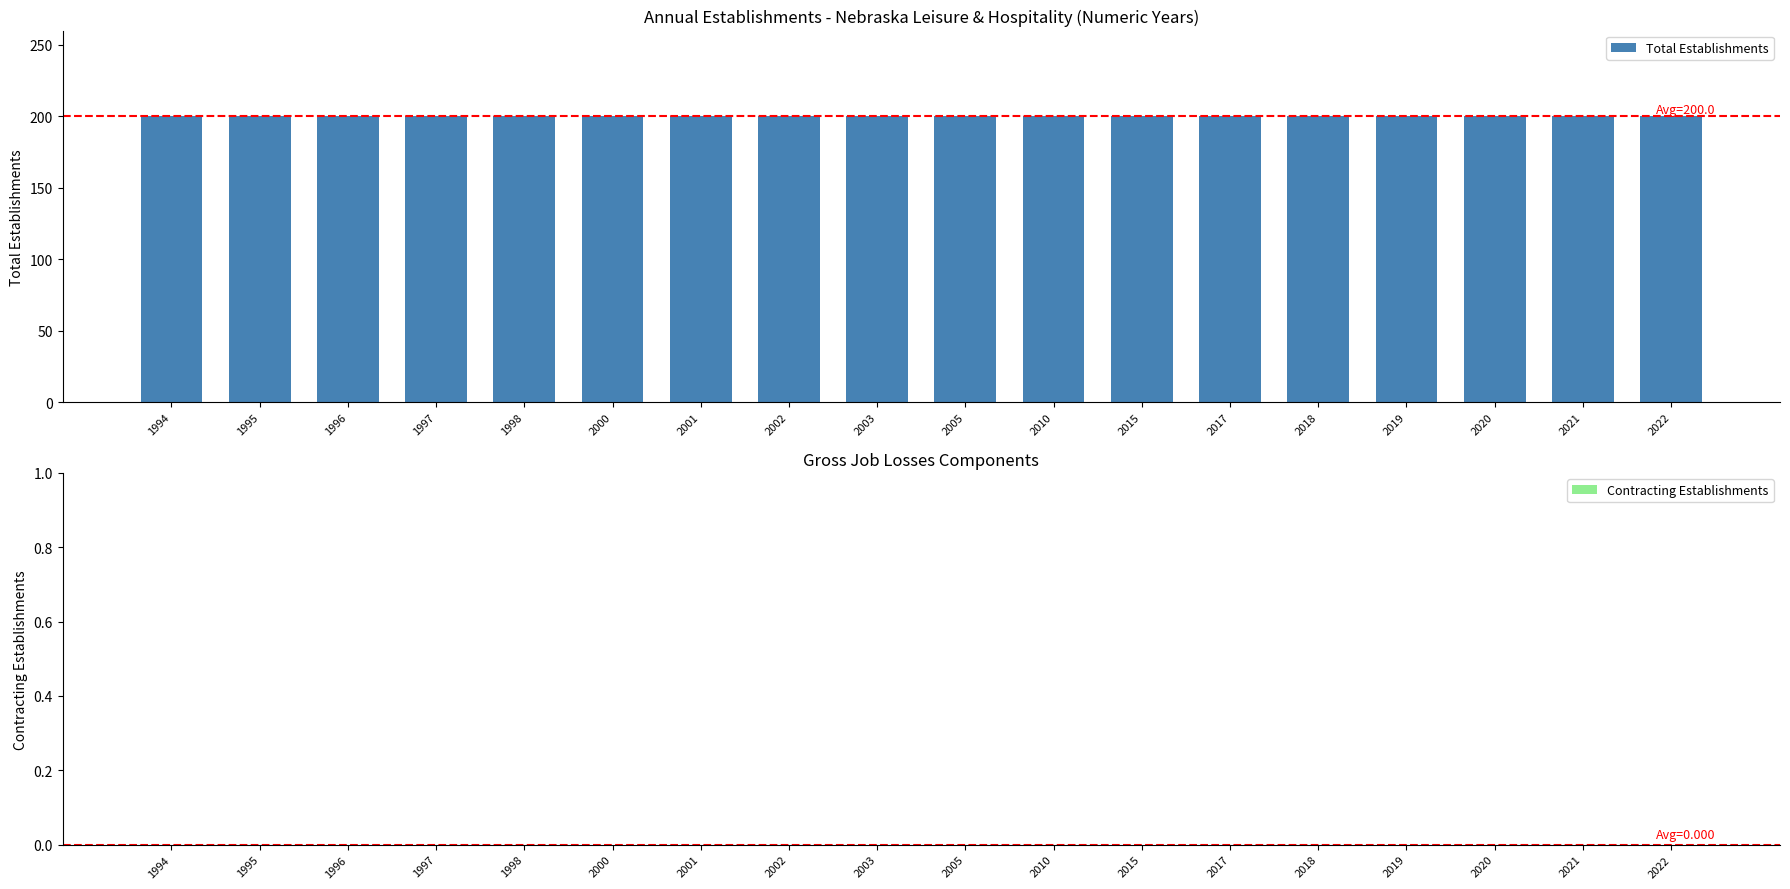

What is the maximum value shown in the chart?

200